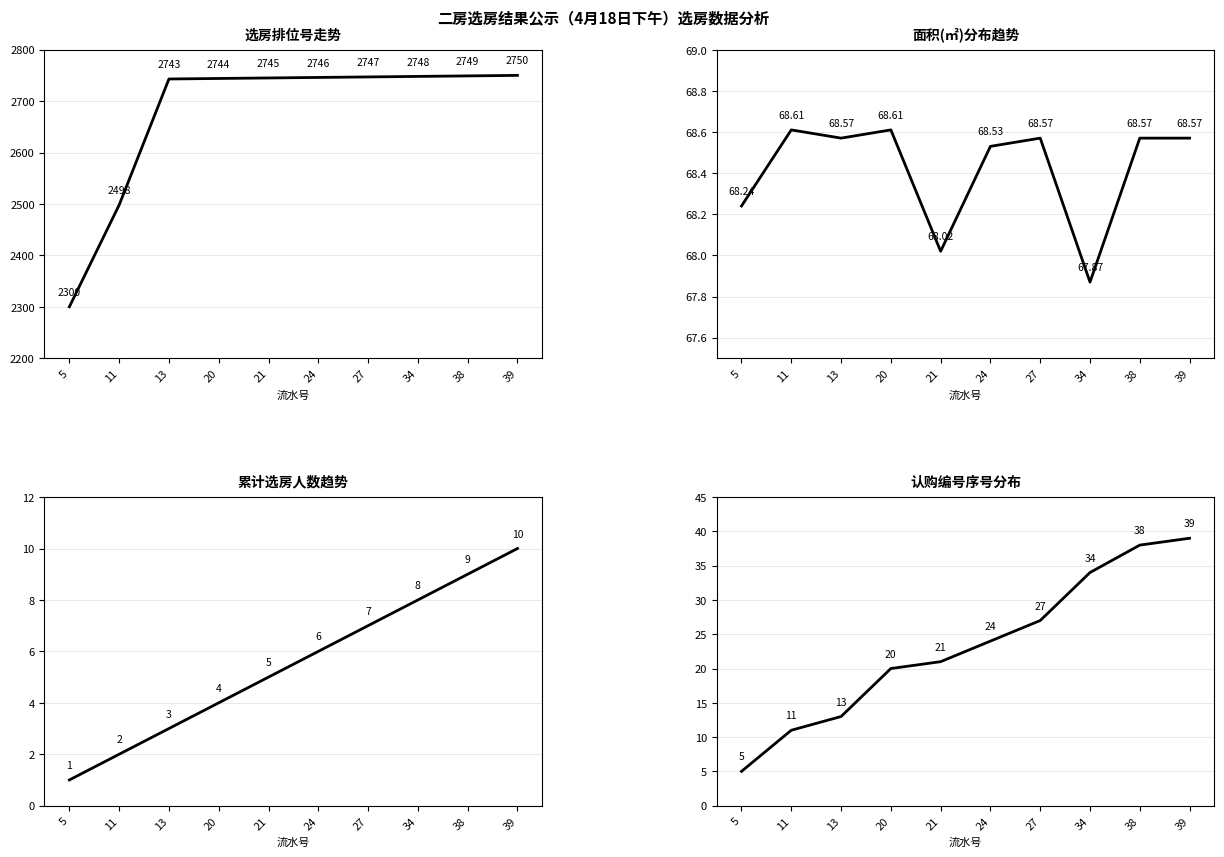

The 选房排位号 series shows 4011.4 at 27. True or false?

False